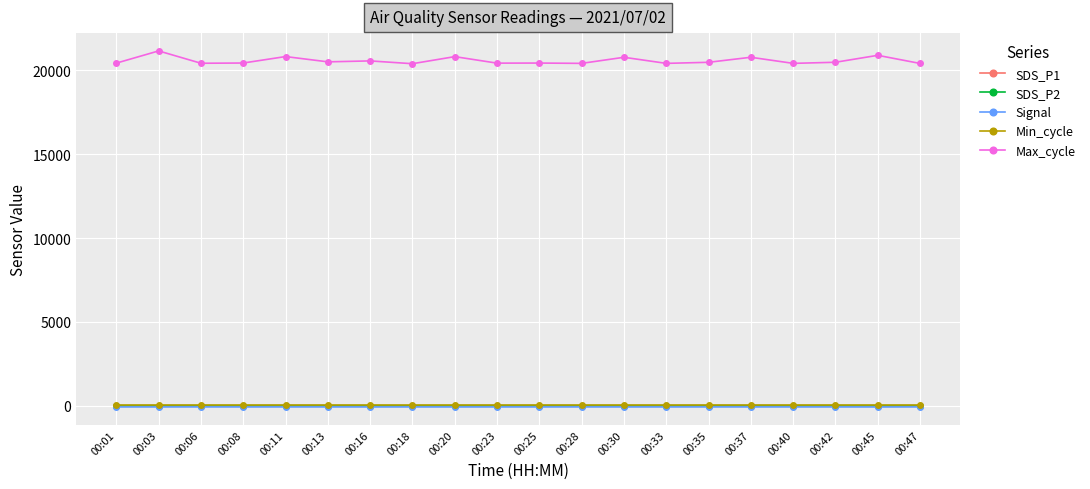

True or false: Min_cycle and SDS_P1 intersect in this chart.

False